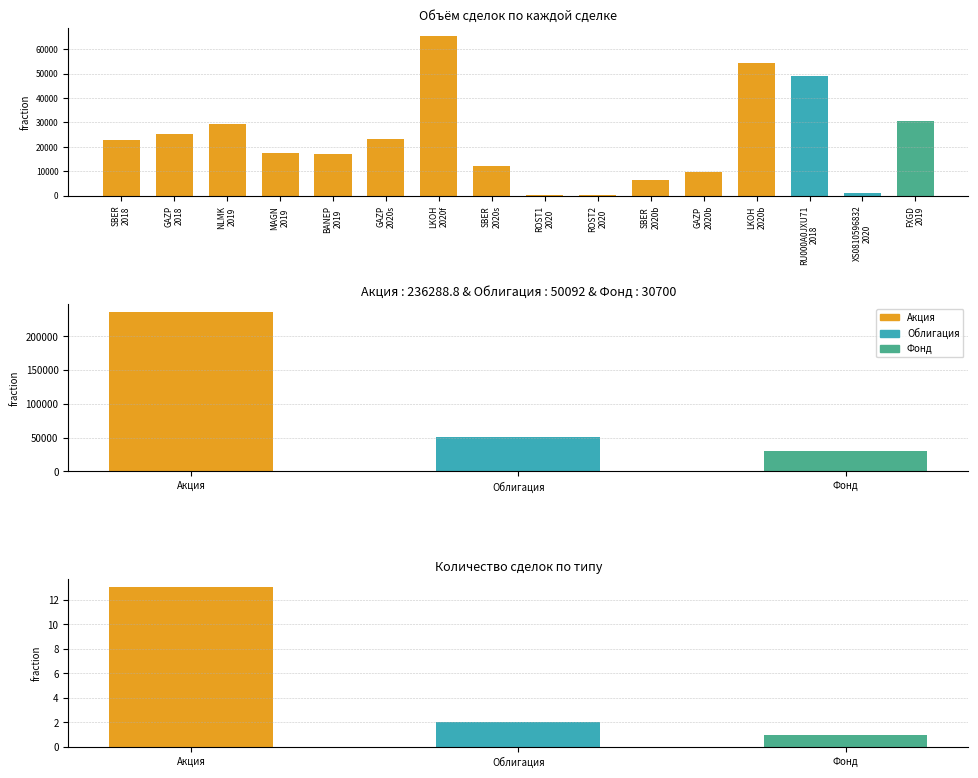

Does the chart contain stacked bars?

No